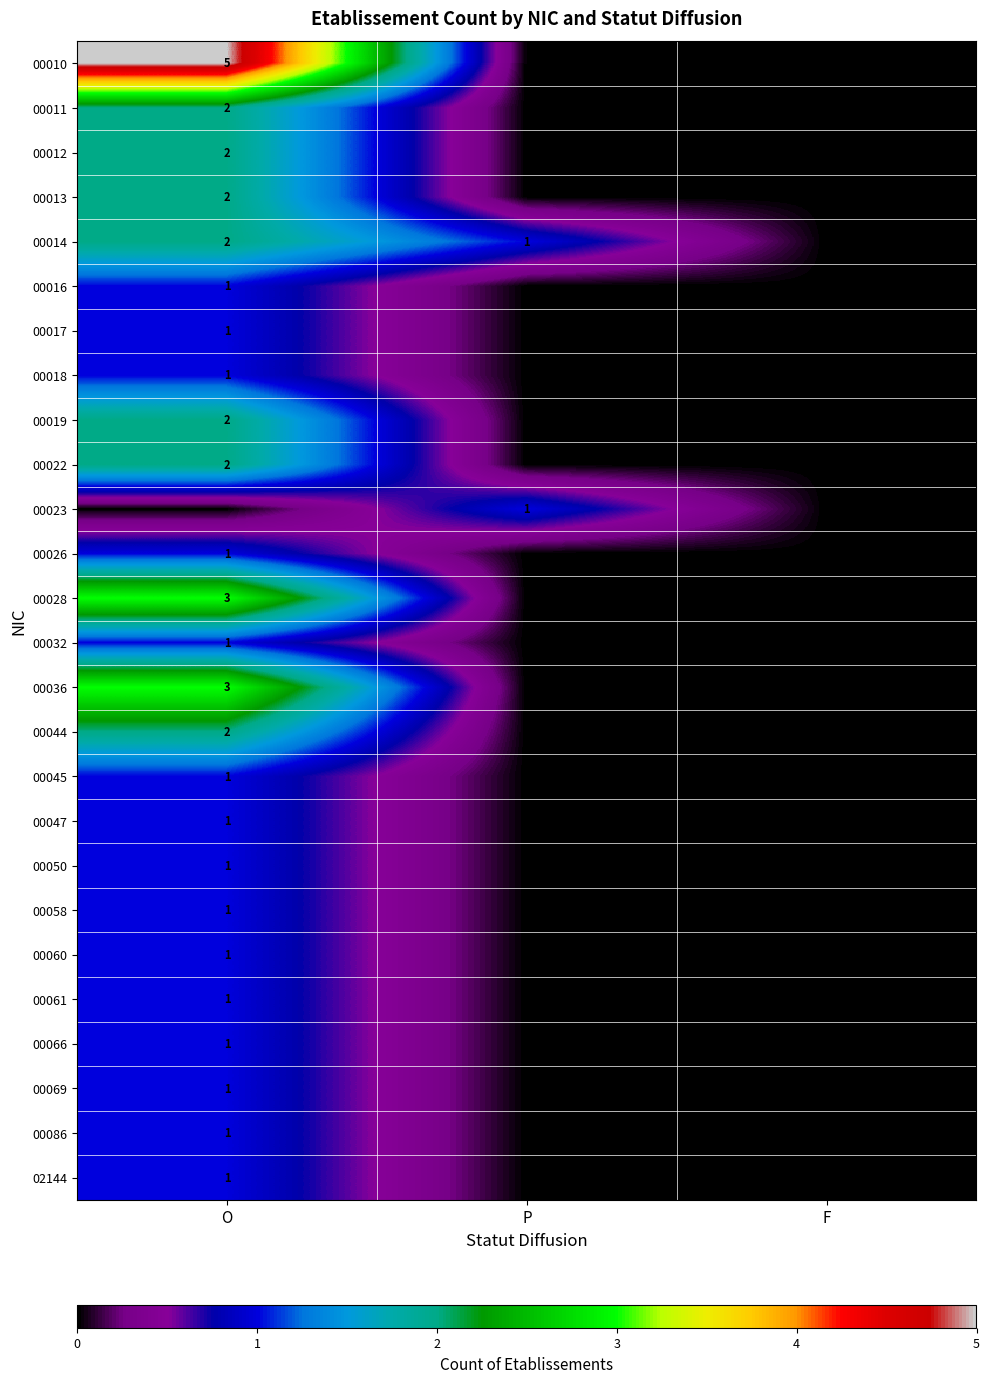

True or false: 00028 has a value of 3 at O.

True